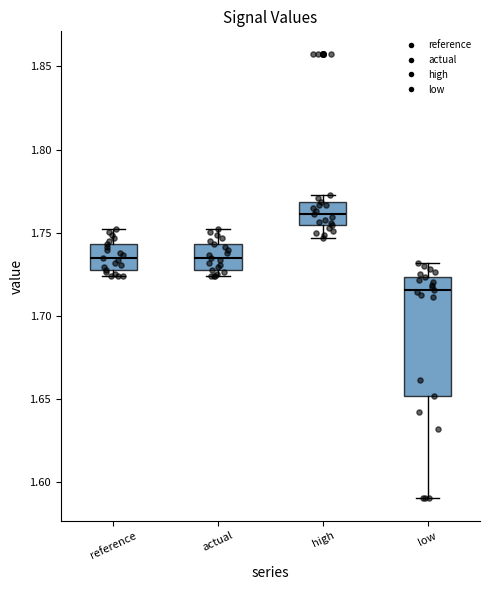

Reading left to right, transcribe this box plot: for each box, give where its median line is, the range the box spans, and where its two whiskers end, as read against the y-axis. The values are not printed on the chart, so give them approximately, as read against the axis.

reference: median 1.735, box 1.730 to 1.745, whiskers 1.725 to 1.750
actual: median 1.735, box 1.730 to 1.745, whiskers 1.725 to 1.750
high: median 1.760, box 1.755 to 1.770, whiskers 1.745 to 1.775
low: median 1.715, box 1.650 to 1.725, whiskers 1.590 to 1.730